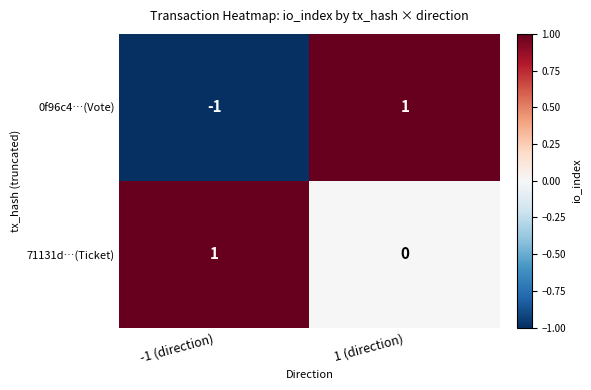

Rank the series at 1 (direction) from highest to lowest value.

0f96c4…(Vote), 71131d…(Ticket)